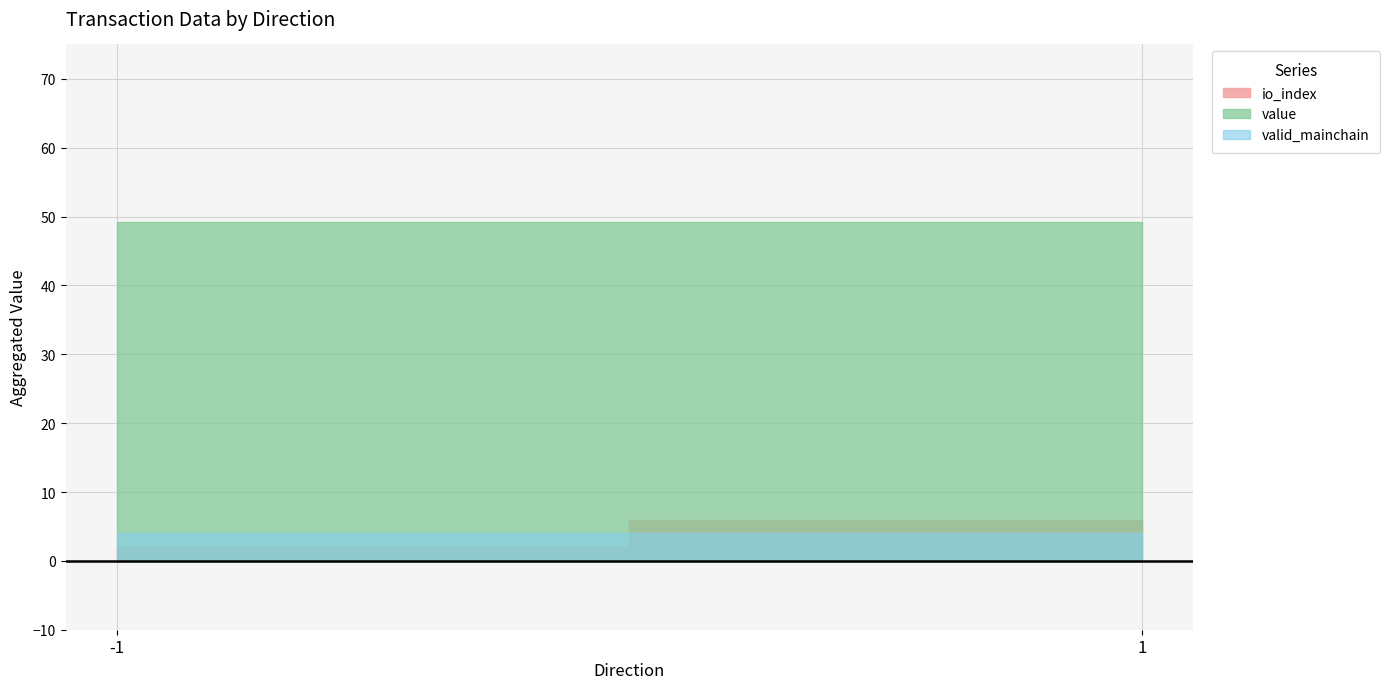

True or false: io_index has more than 1 interior local peaks.

False